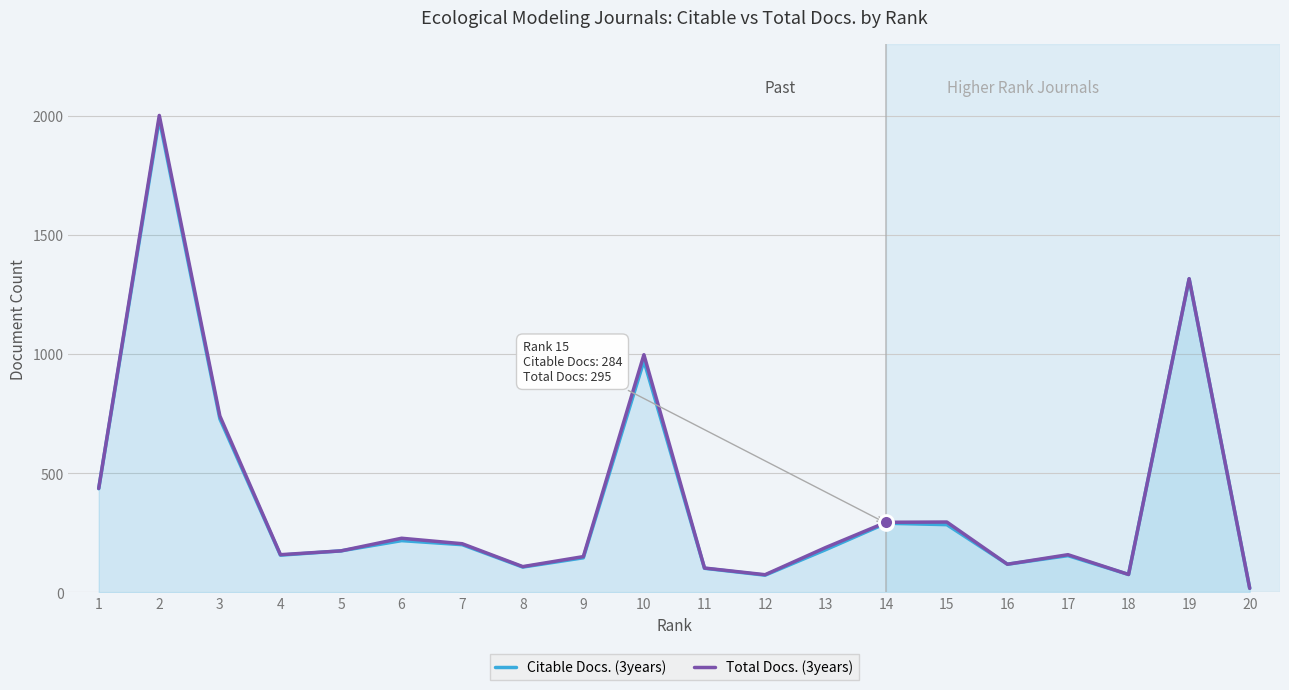

The Total Docs. (3years) series shows 174 at 5. True or false?

True